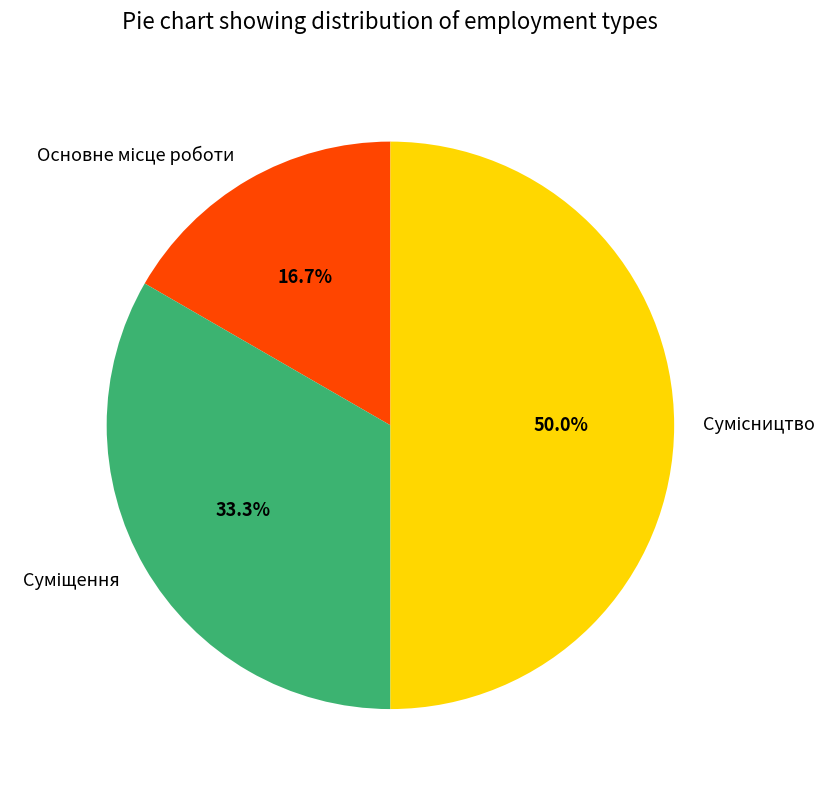

How many slices are in this pie chart?

3